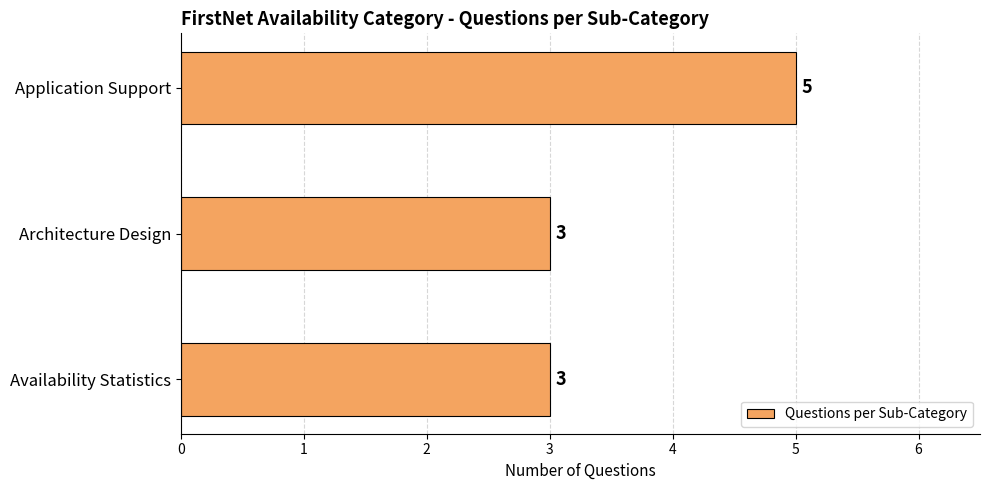

At which category does the chart reach its peak across all series?

Application Support